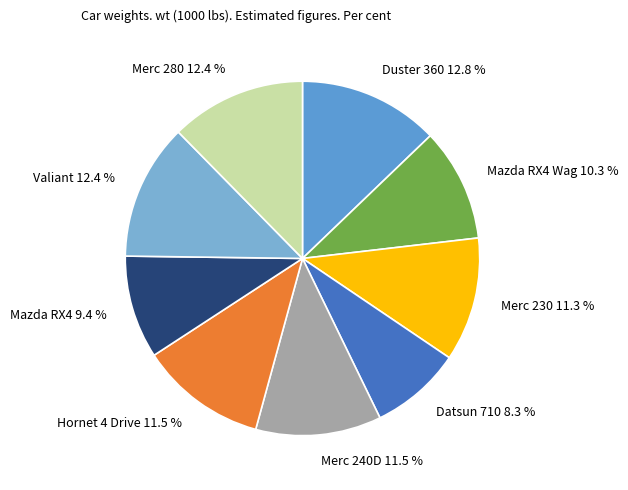

To the nearest percent, what is the combined percentage of Mazda RX4 Wag and Merc 240D?

22%